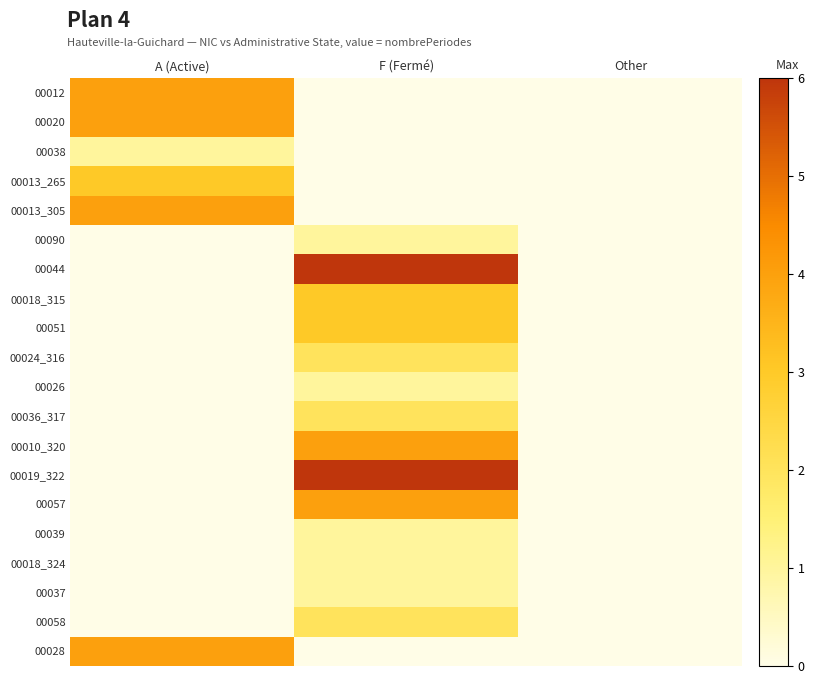

Rank the series at A (Active) from lowest to highest value.

00090, 00044, 00018_315, 00051, 00024_316, 00026, 00036_317, 00010_320, 00019_322, 00057, 00039, 00018_324, 00037, 00058, 00038, 00013_265, 00012, 00020, 00013_305, 00028